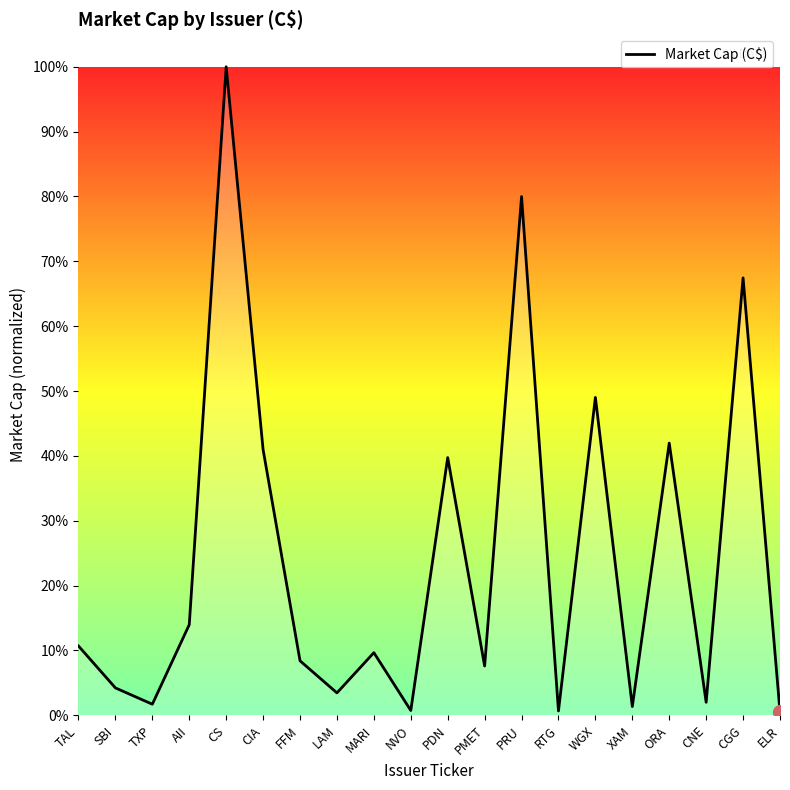

What is the difference between the maximum and minimum values?

1.0